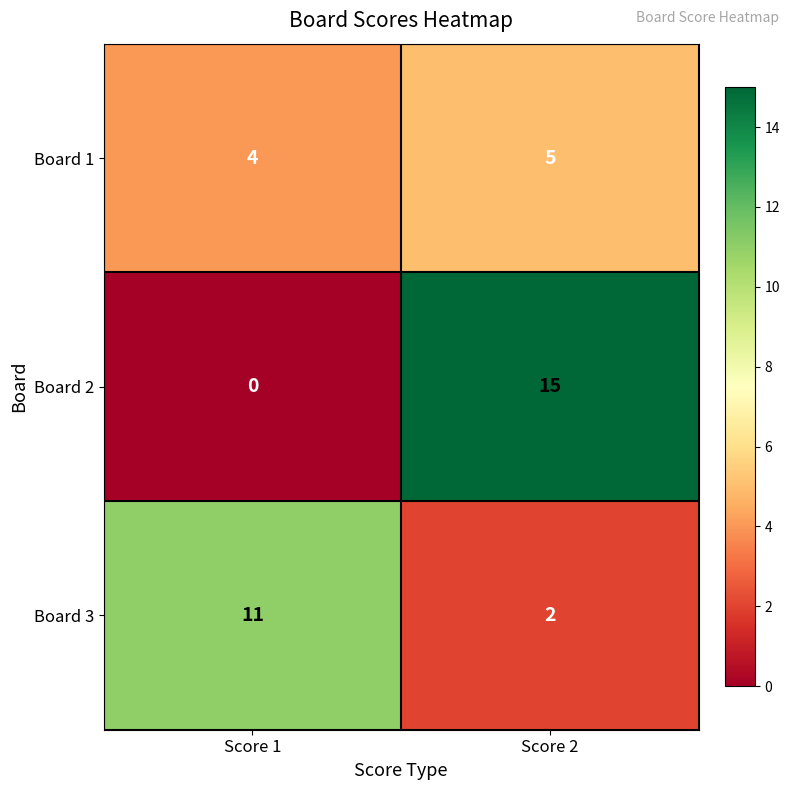

Where is Board 3 nearest to the value 6?

Score 2